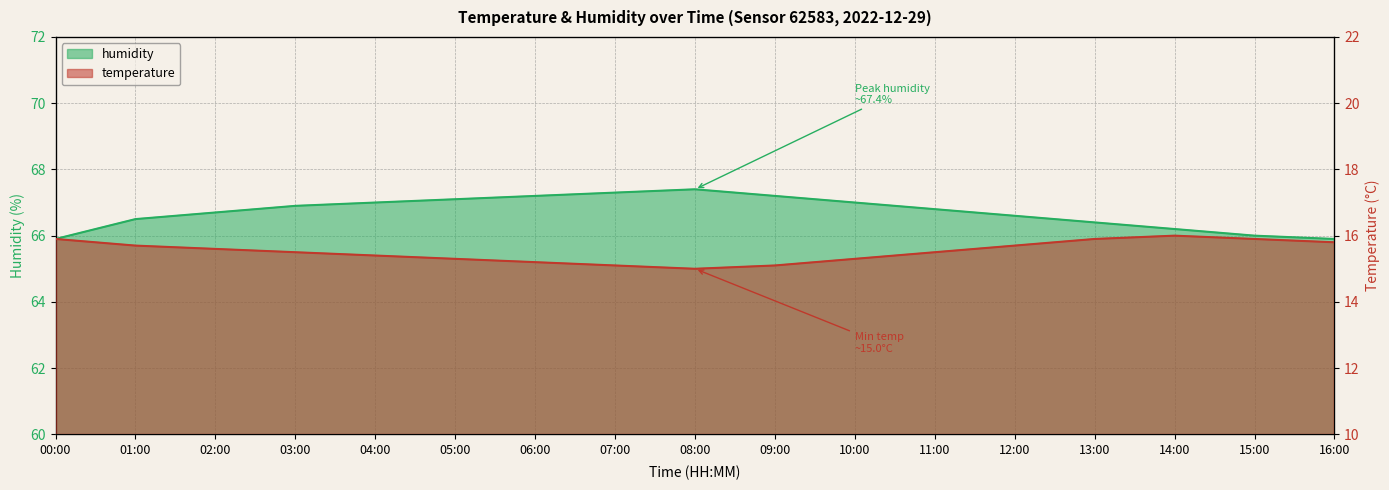

What is the total value across all series at 01:00?

82.2